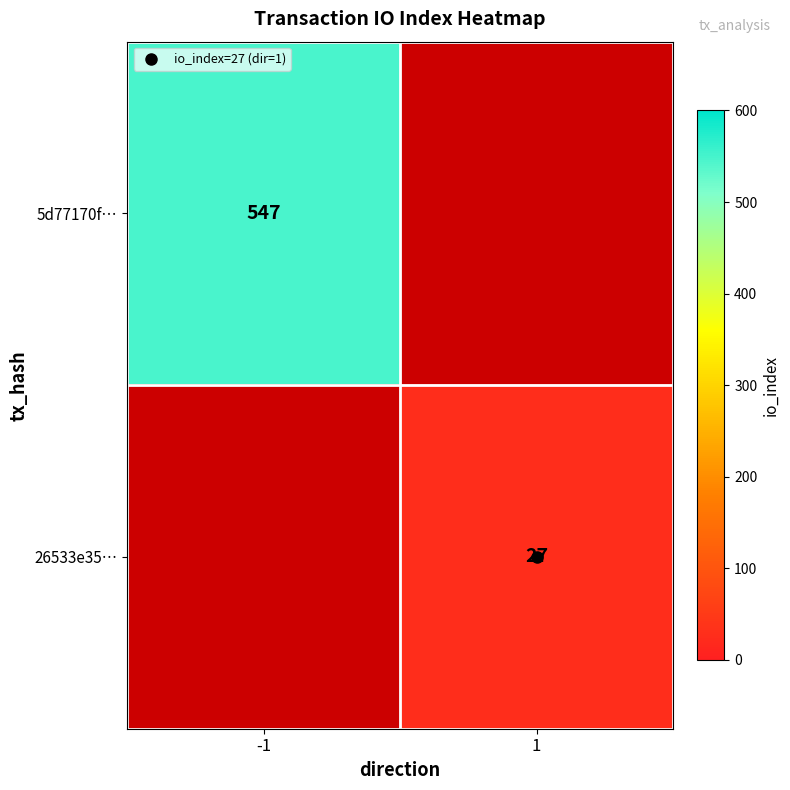

Rank the series by their maximum value, from highest to lowest.

5d77170f…, 26533e35…